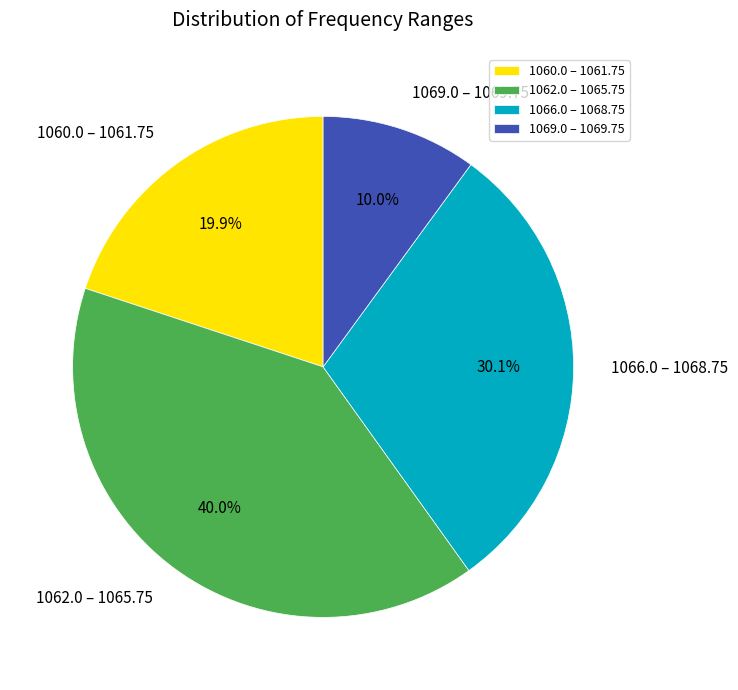

Is there a majority slice in this chart?

No